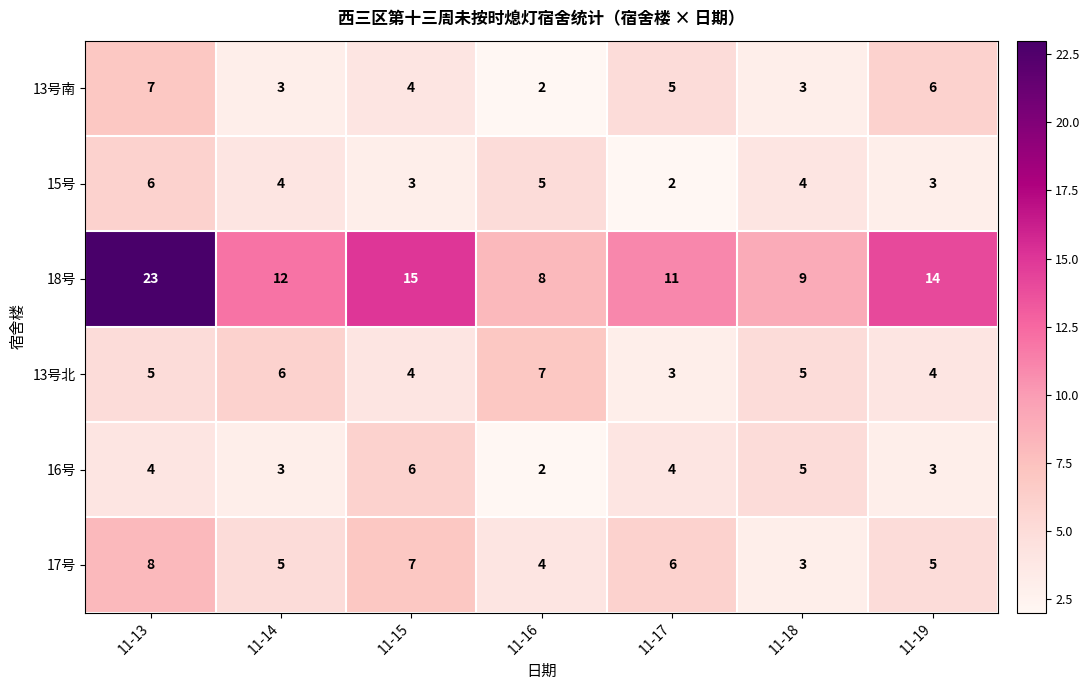

Rank the series at 11-13 from lowest to highest value.

16号, 13号北, 15号, 13号南, 17号, 18号